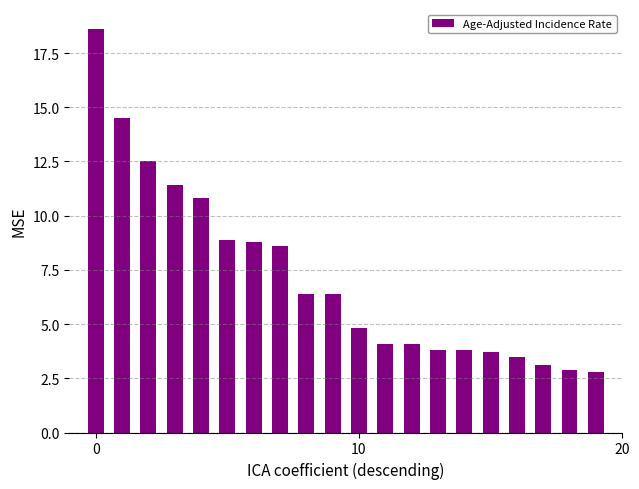

Count the number of categories in the chart.

20